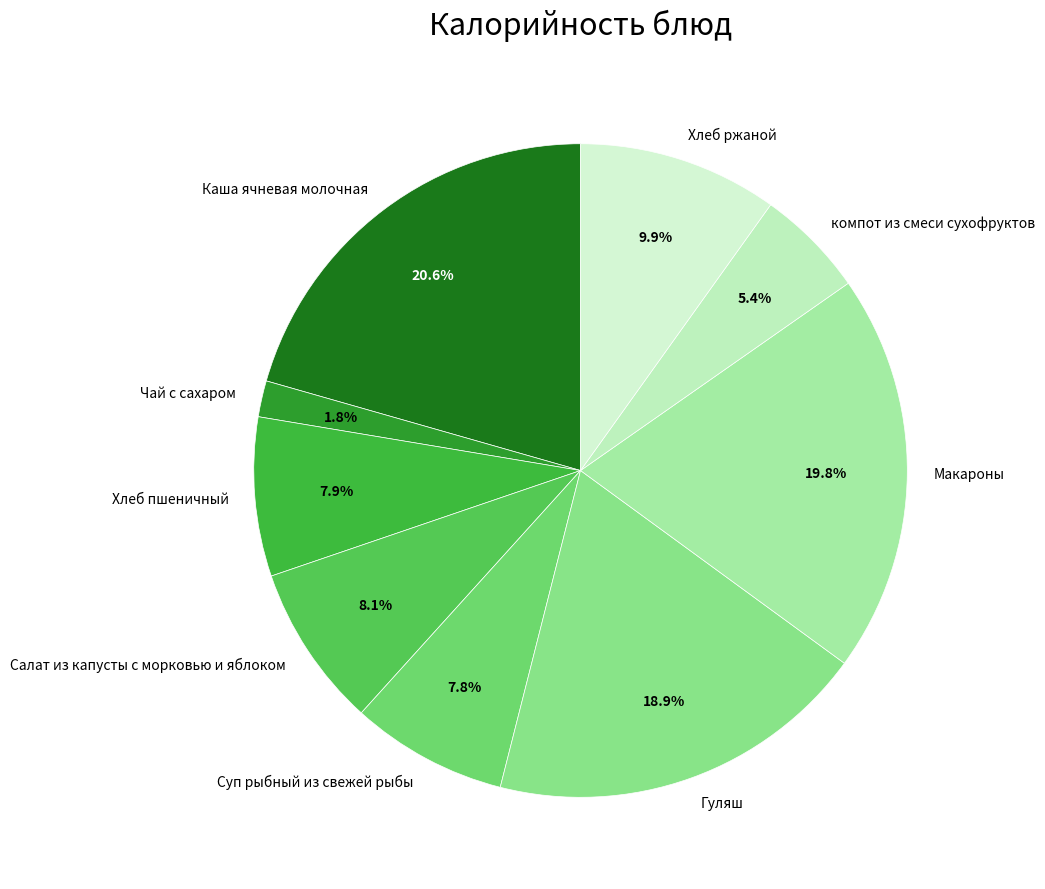

To the nearest percent, what is the difference between the largest and smallest slice percentages?

19%